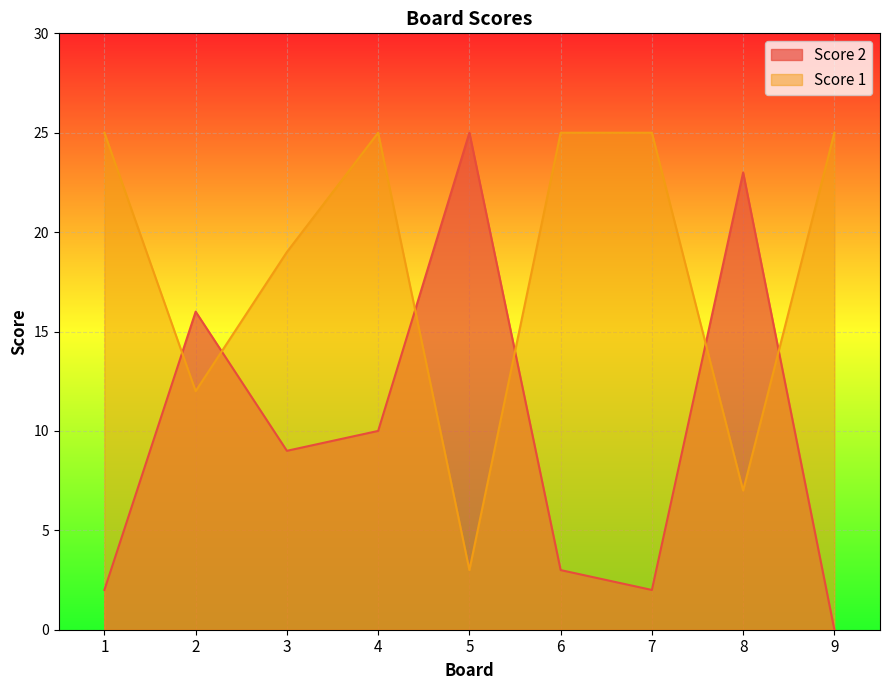

At how many categories does at least one series exceed 16?

8